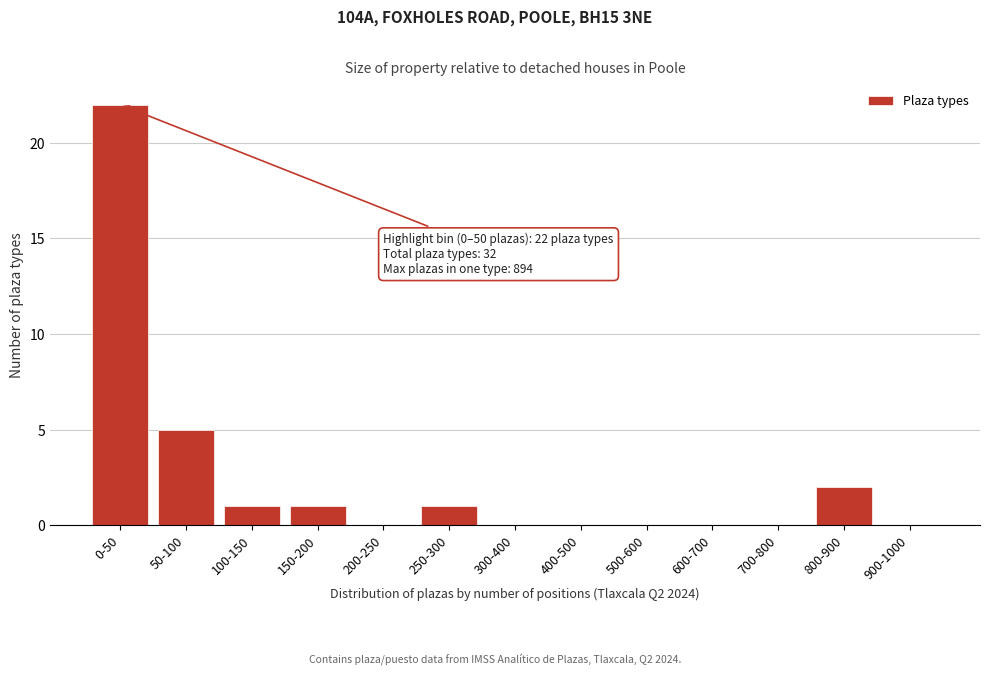

Reading left to right, what are all the values shown in this chart?

0-50=22	50-100=5	100-150=1	150-200=1	200-250=0	250-300=1	300-400=0	400-500=0	500-600=0	600-700=0	700-800=0	800-900=2	900-1000=0